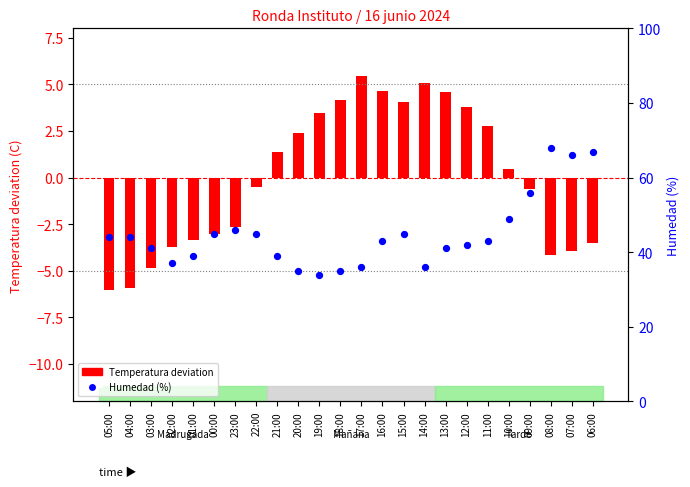

Which series has the largest total across all categories?

Humedad (%)